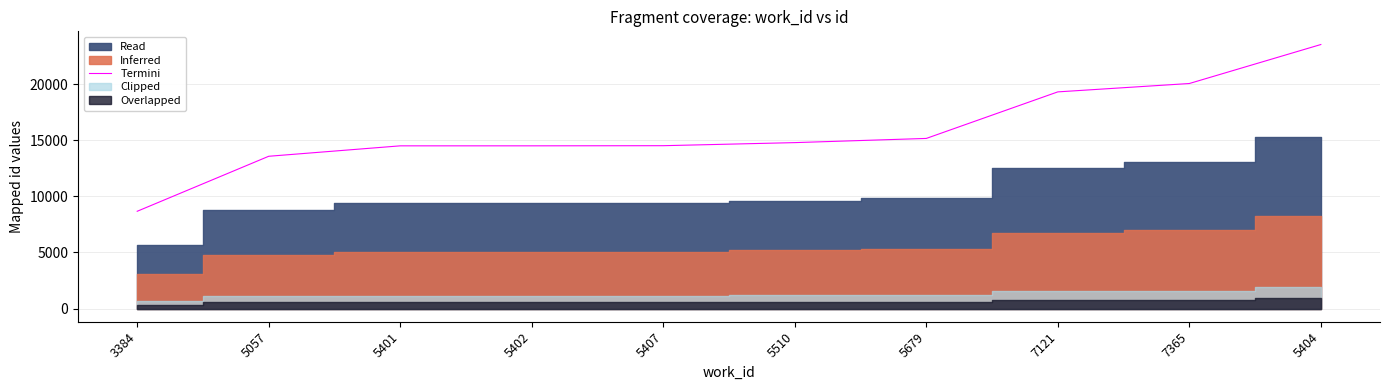

True or false: the data shows 14494 at 5402.

True